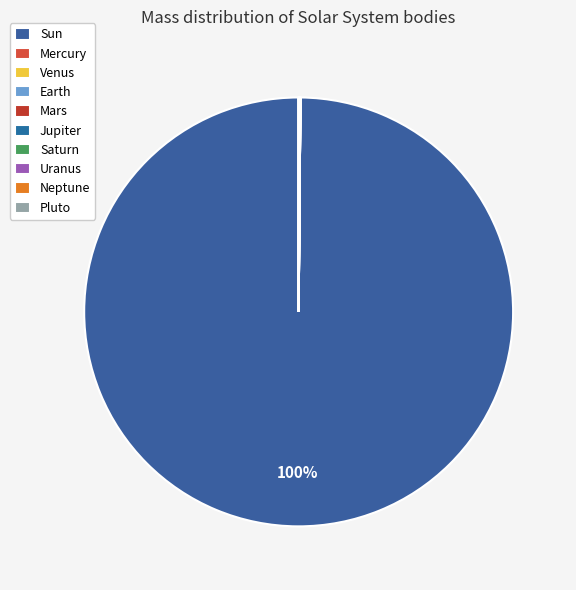

Which slice is the smallest?

Pluto